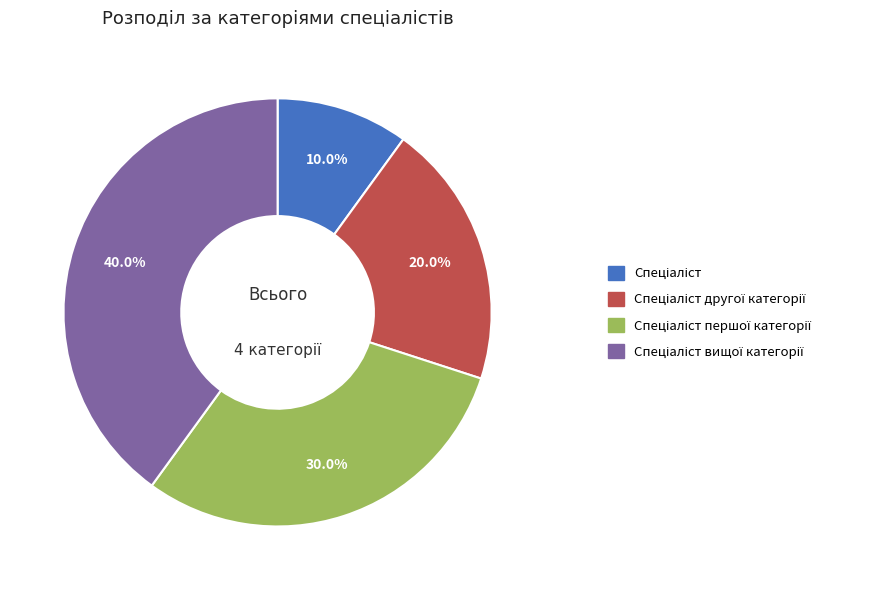

Is there any slice that represents more than half of the pie?

No